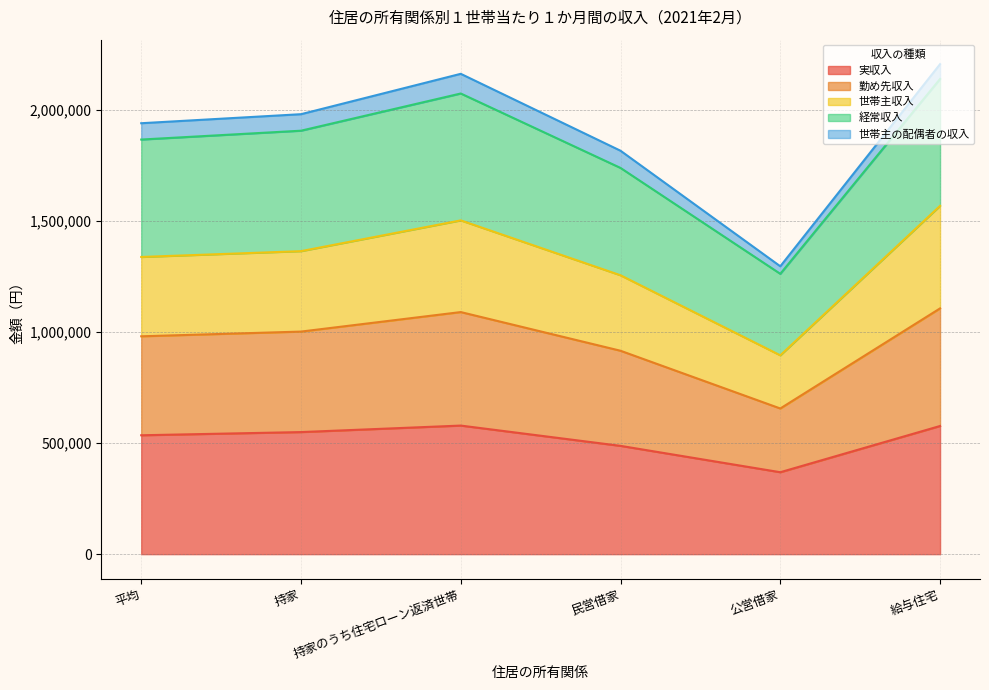

Between 民営借家 and 持家のうち住宅ローン返済世帯, which is larger?

持家のうち住宅ローン返済世帯